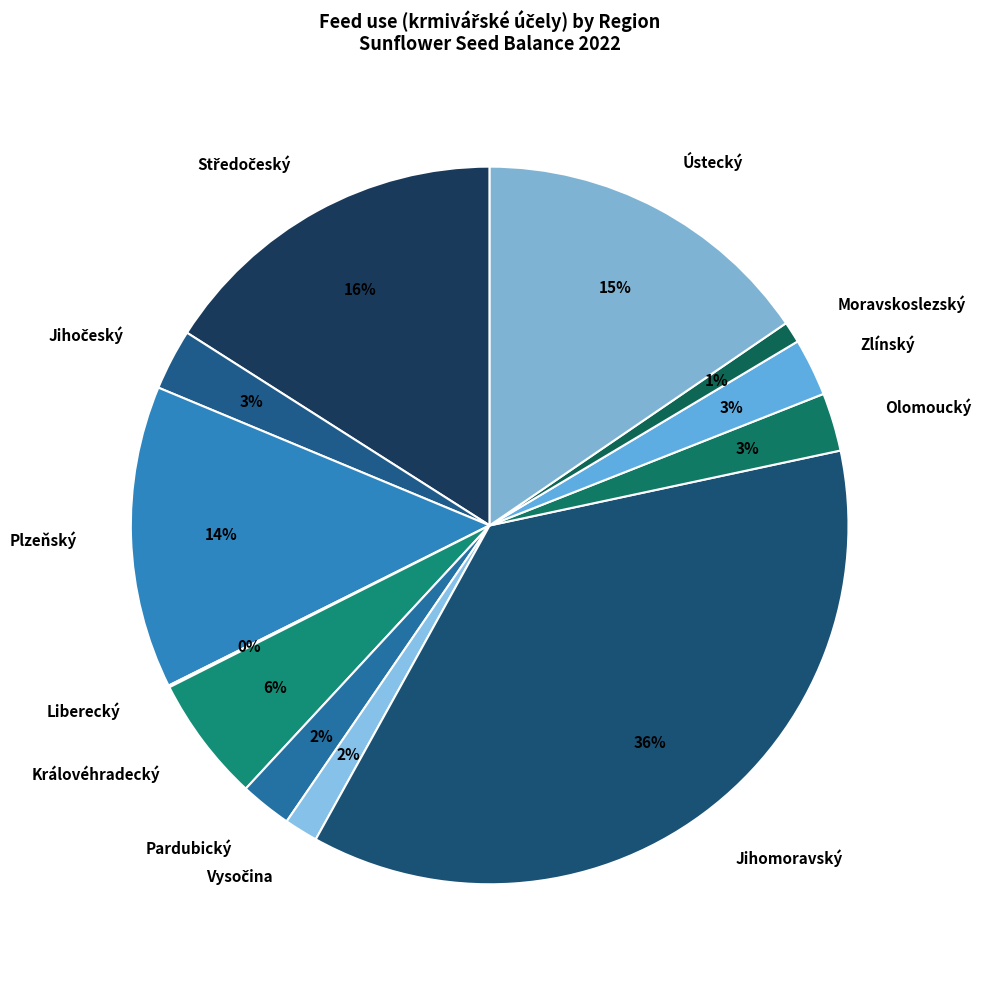

What percentage is the Plzeňský slice, to the nearest percent?

14%